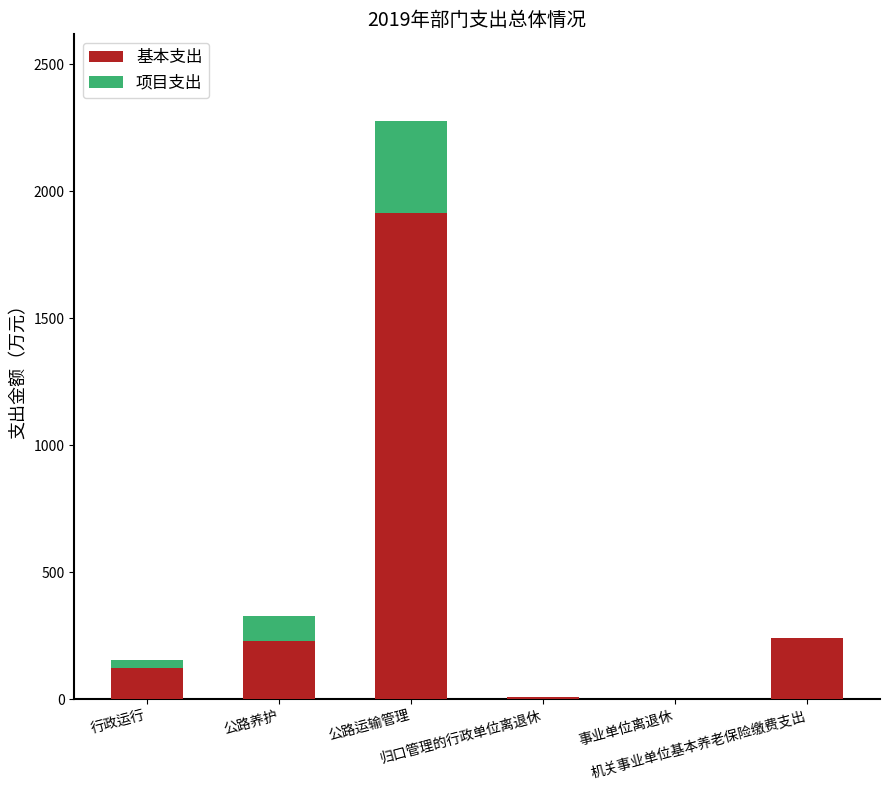

What is the difference between the 基本支出 values at 机关事业单位基本养老保险缴费支出 and 公路运输管理?

1670.8